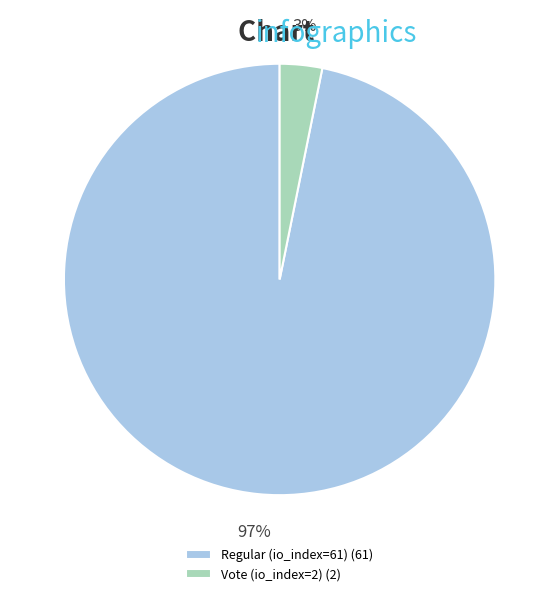

What is the largest slice in the pie chart?

Regular (io_index=61)